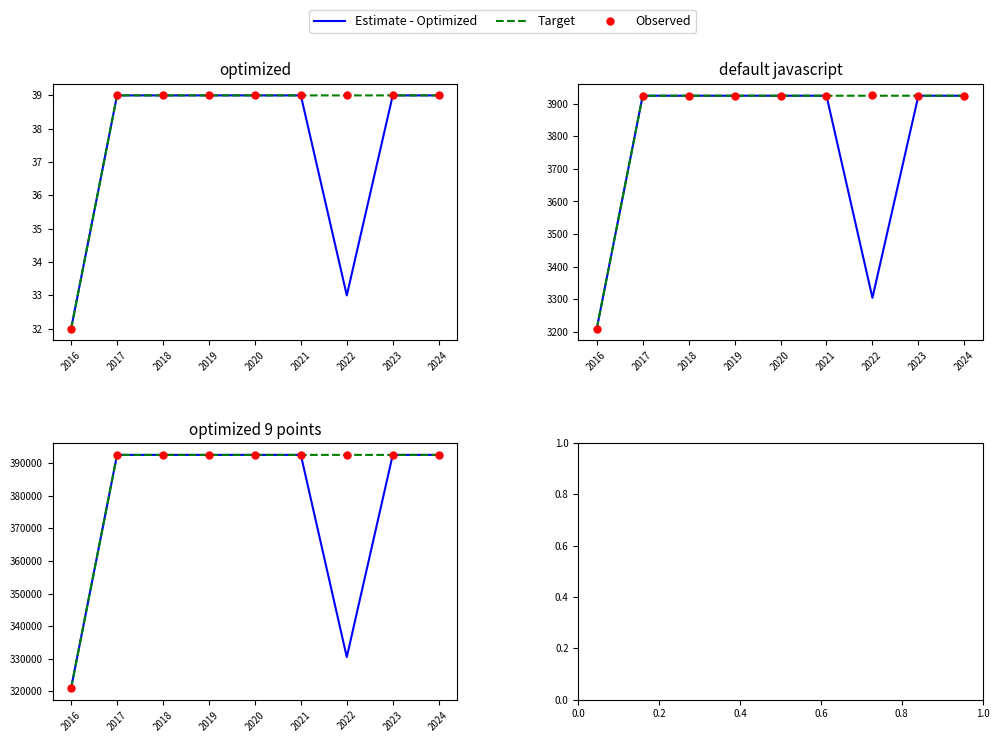

True or false: Estimate - Optimized and Observed cross at least once.

False